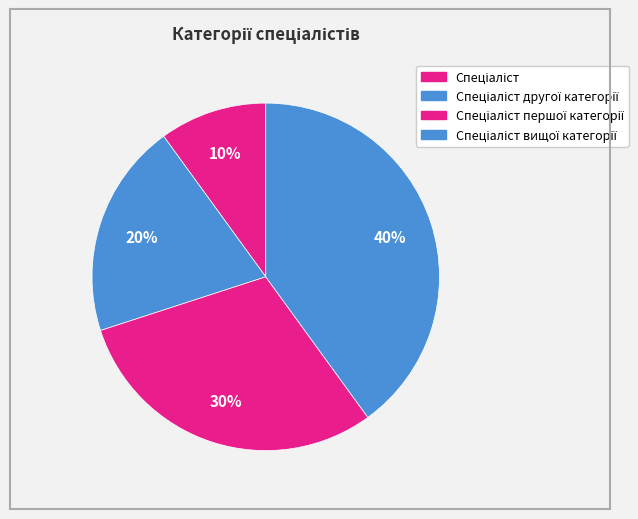

How many segments does this pie chart have?

4